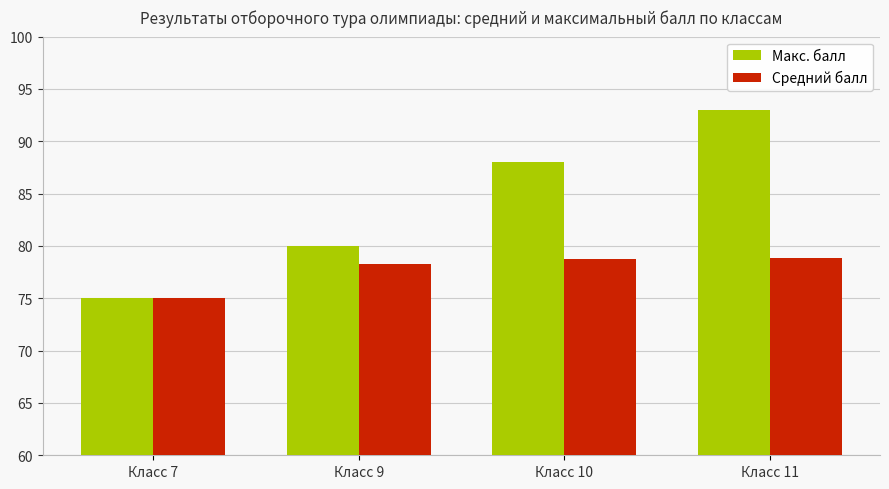

At which label is Макс. балл closest to 84?

Класс 9